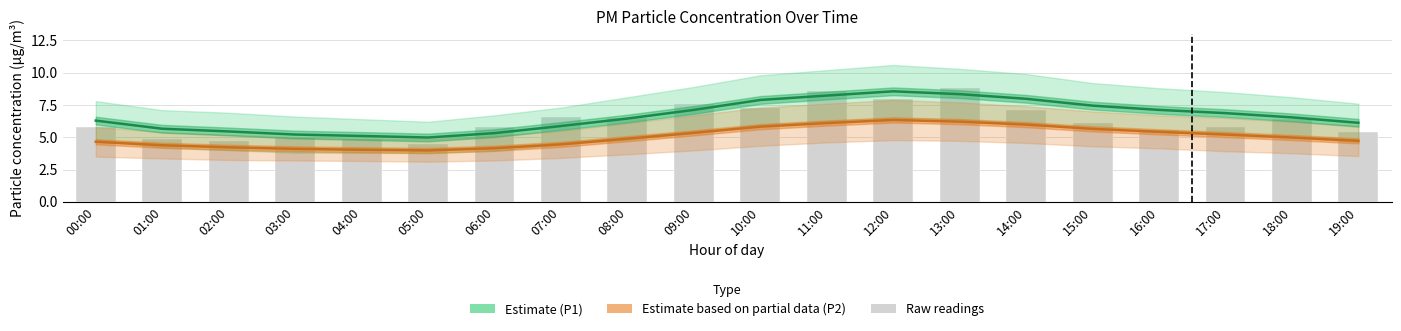

Where is P2 (Estimate partial) nearest to the value 5?

18:00